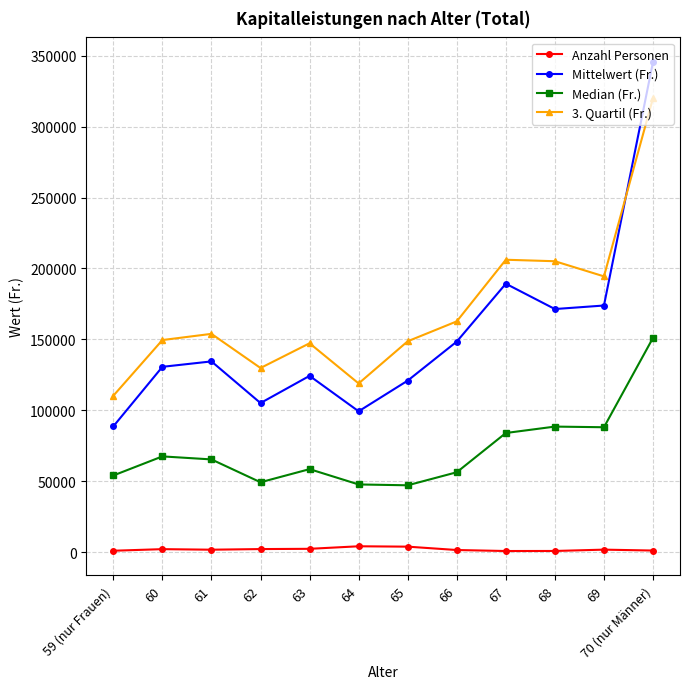

What is the minimum value for 3. Quartil (Fr.)?

110281.5